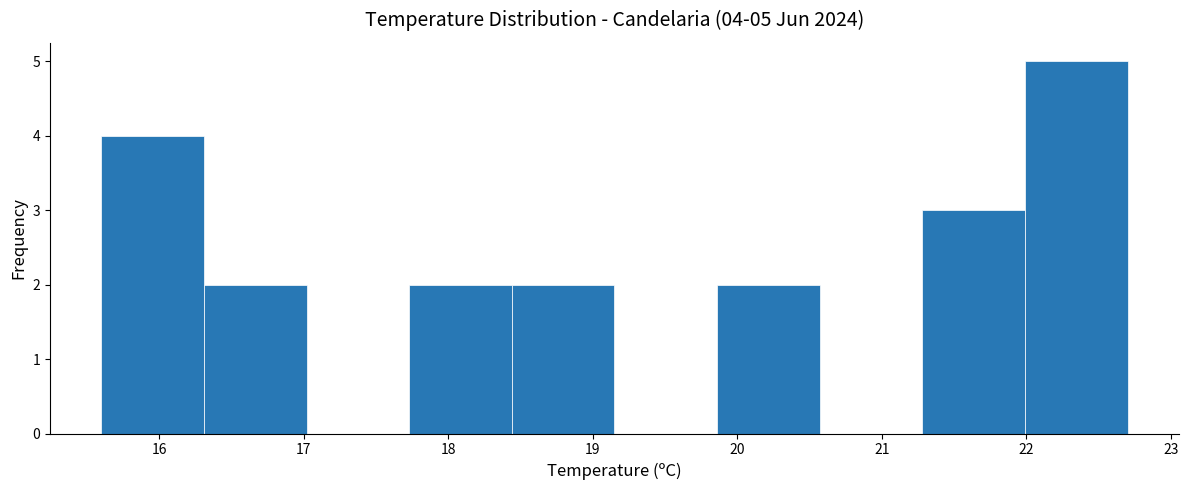

Which range on the x-axis has the tallest bar?

21.99 to 22.70